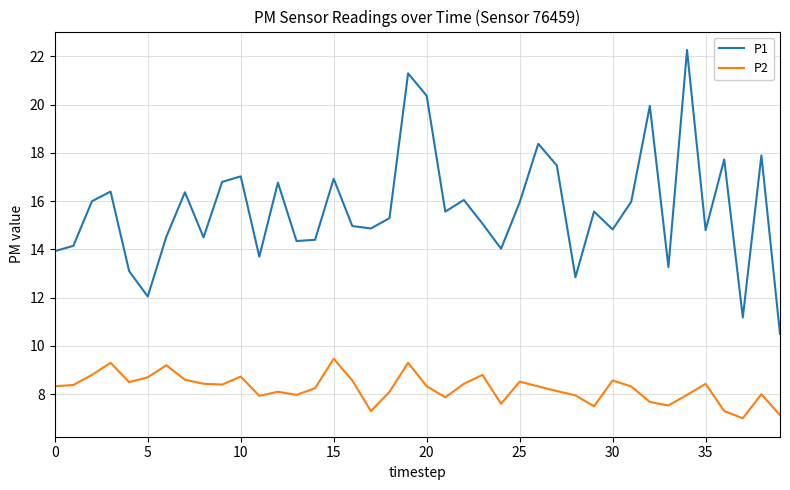

Which series has the largest range (max minus min)?

P1